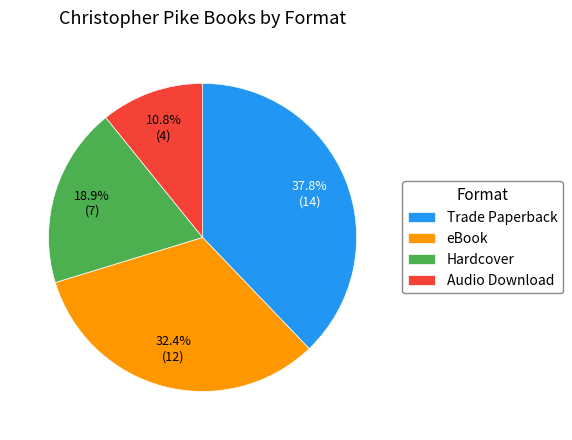

Is it true that Audio Download is 1% of the pie?

False